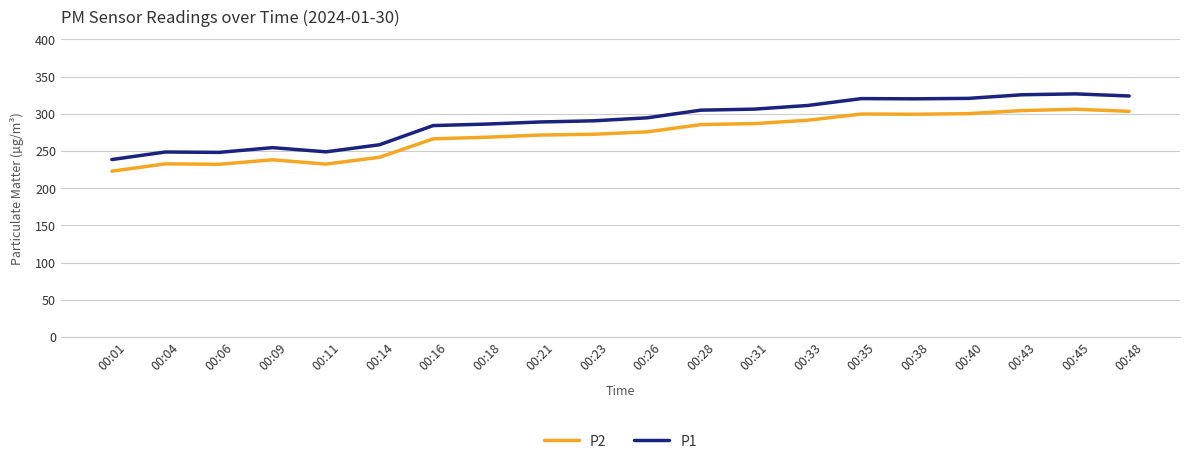

What is the sum of all P2 values?

5429.9